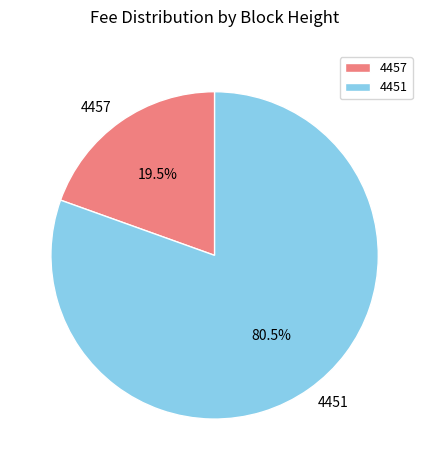

True or false: 4457 accounts for 28% of the total.

False